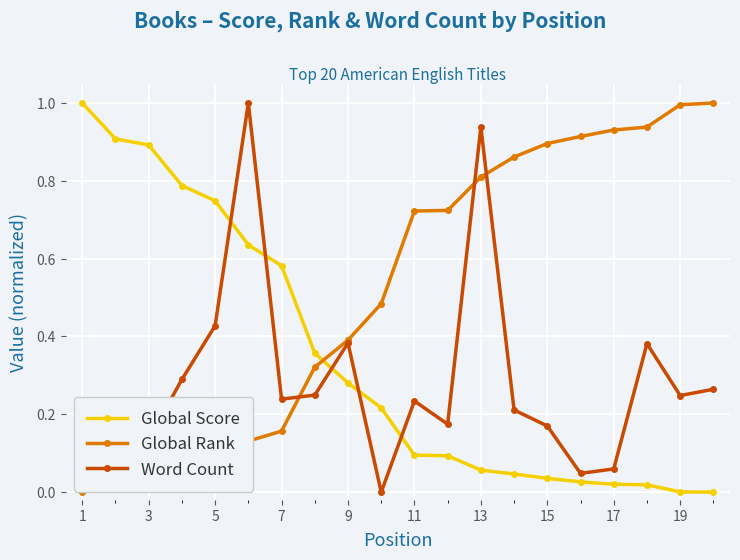

After their last crossing, which series has the higher values: Global Score or Word Count?

Word Count